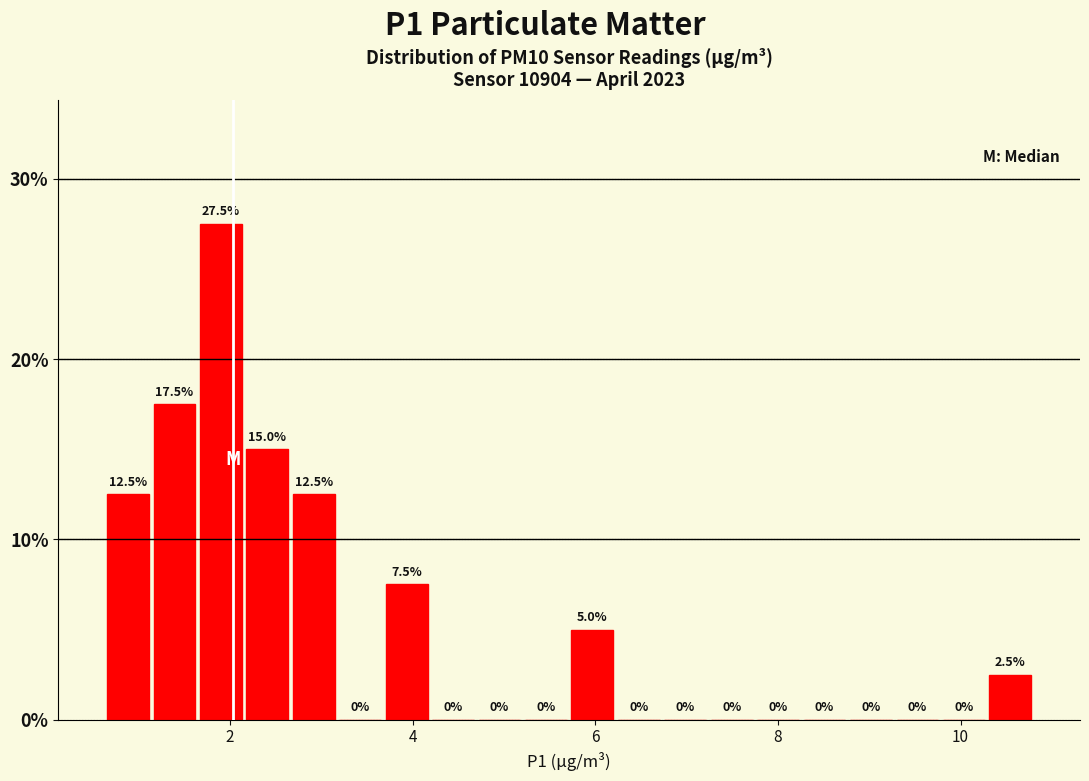

Around what value on the x-axis is the tallest bar? Give the approximate position of its centre, as read against the axis.

2.0